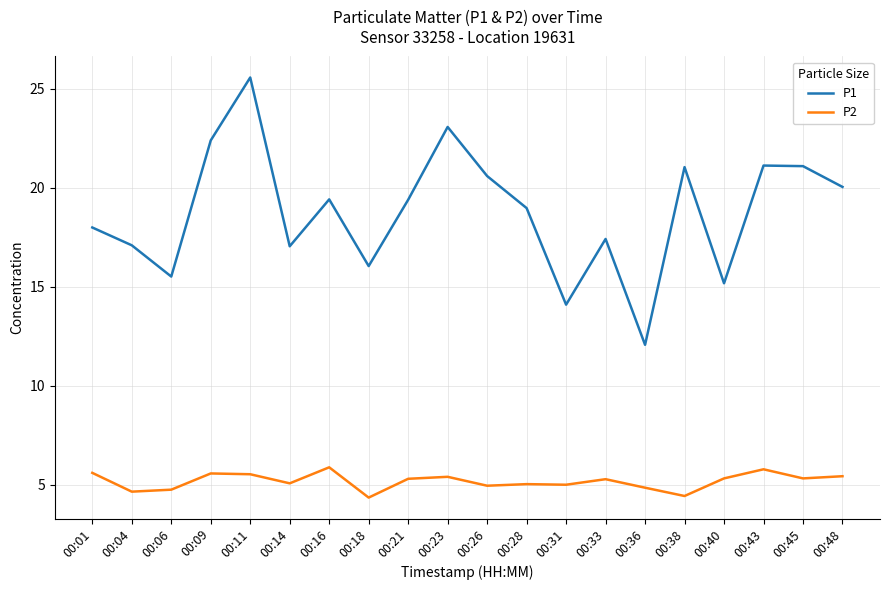

True or false: P2 has more than 2 interior local peaks.

True